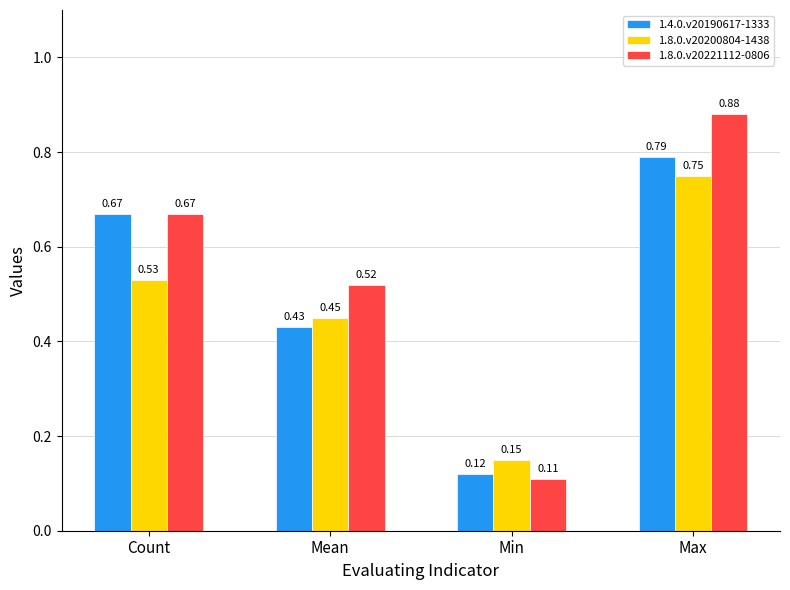

What is the total value across all series at Mean?

1.4